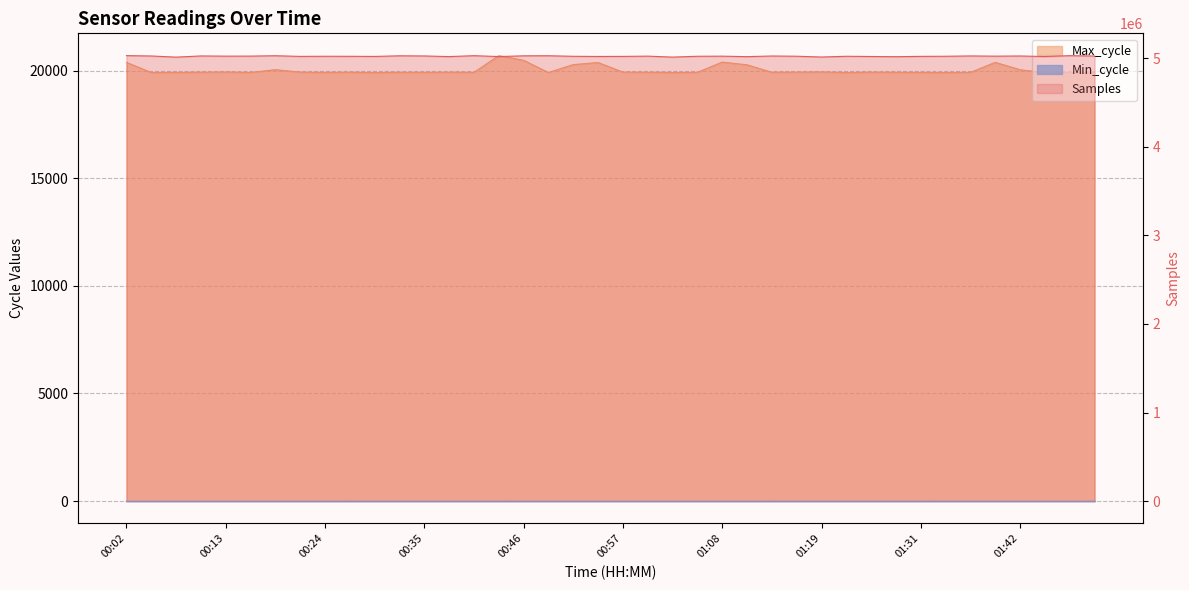

At which category is the sum across all series the highest?

00:02